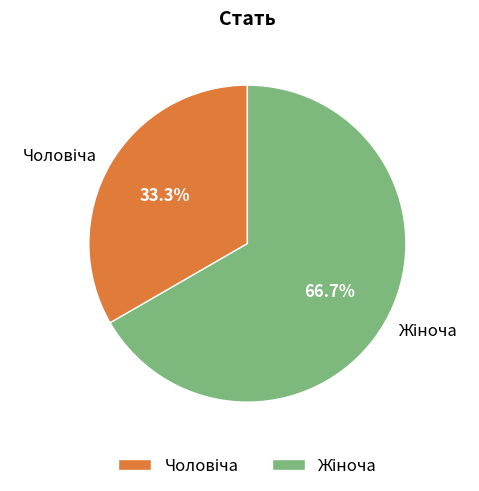

Is there a majority slice in this chart?

Yes